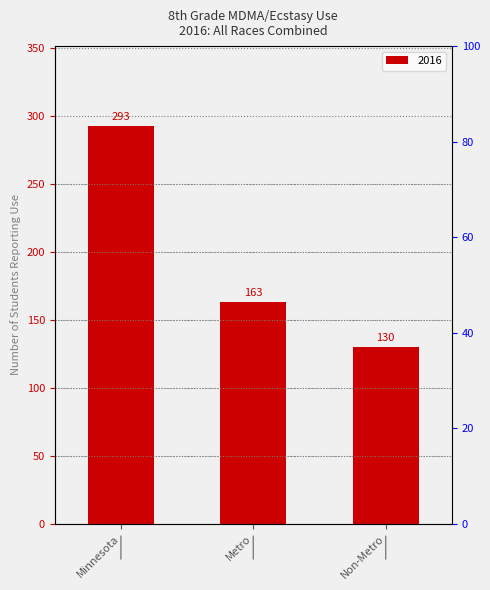

True or false: the data shows 163 at Metro.

True